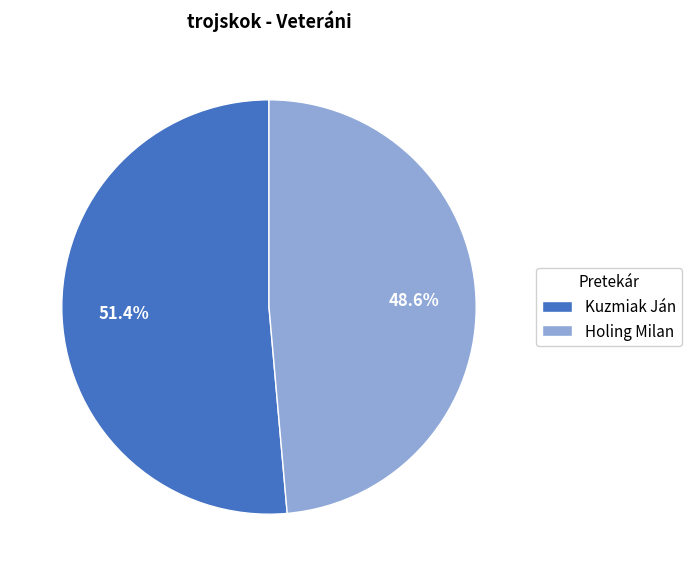

To the nearest percent, what is the difference between the Kuzmiak Ján and Holing Milan slice percentages?

3%